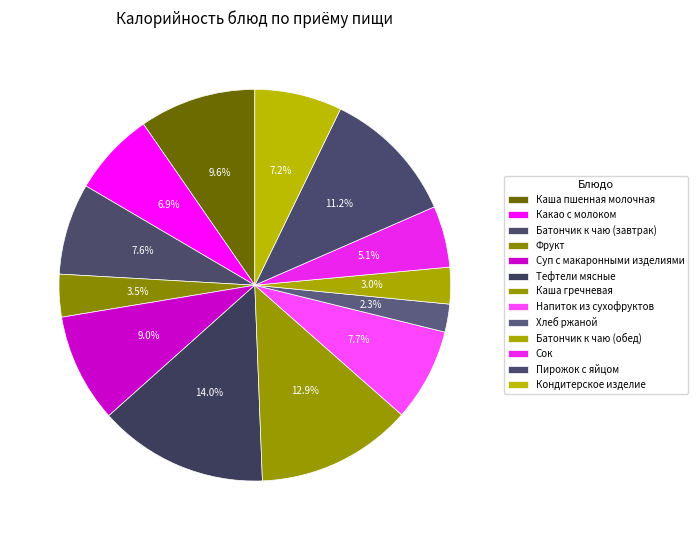

Does Батончик к чаю (завтрак) account for over 50% of the chart?

No